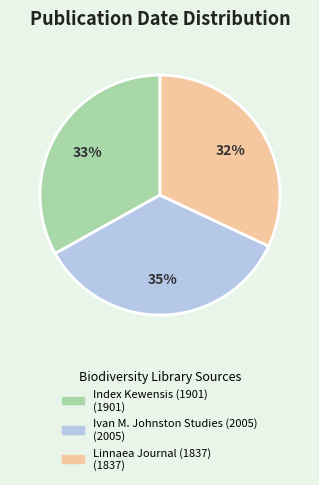

Combined, do Index Kewensis (1901) and Ivan M. Johnston Studies (2005) account for over 50%?

Yes